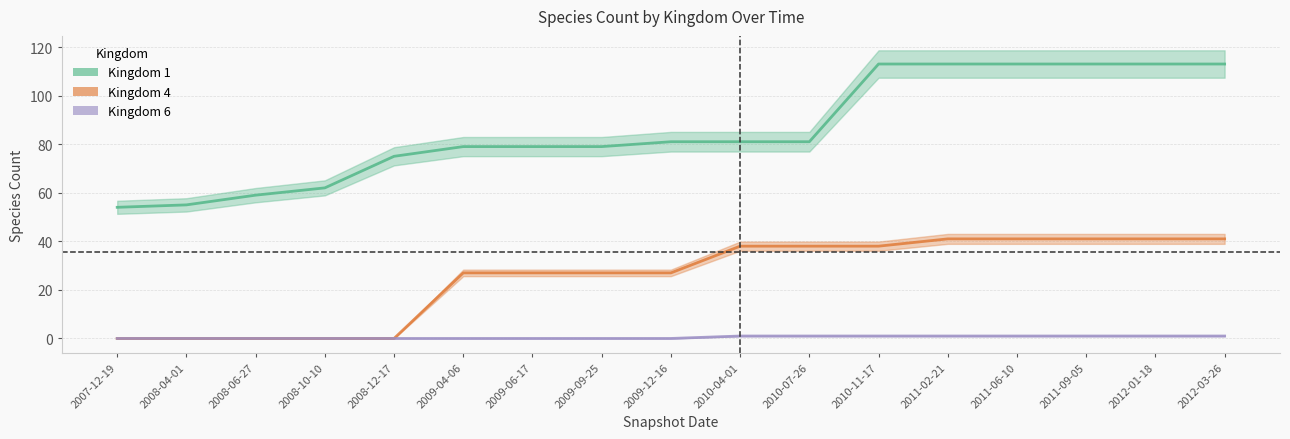

At which label does Kingdom 6 reach its peak?

2010-04-01